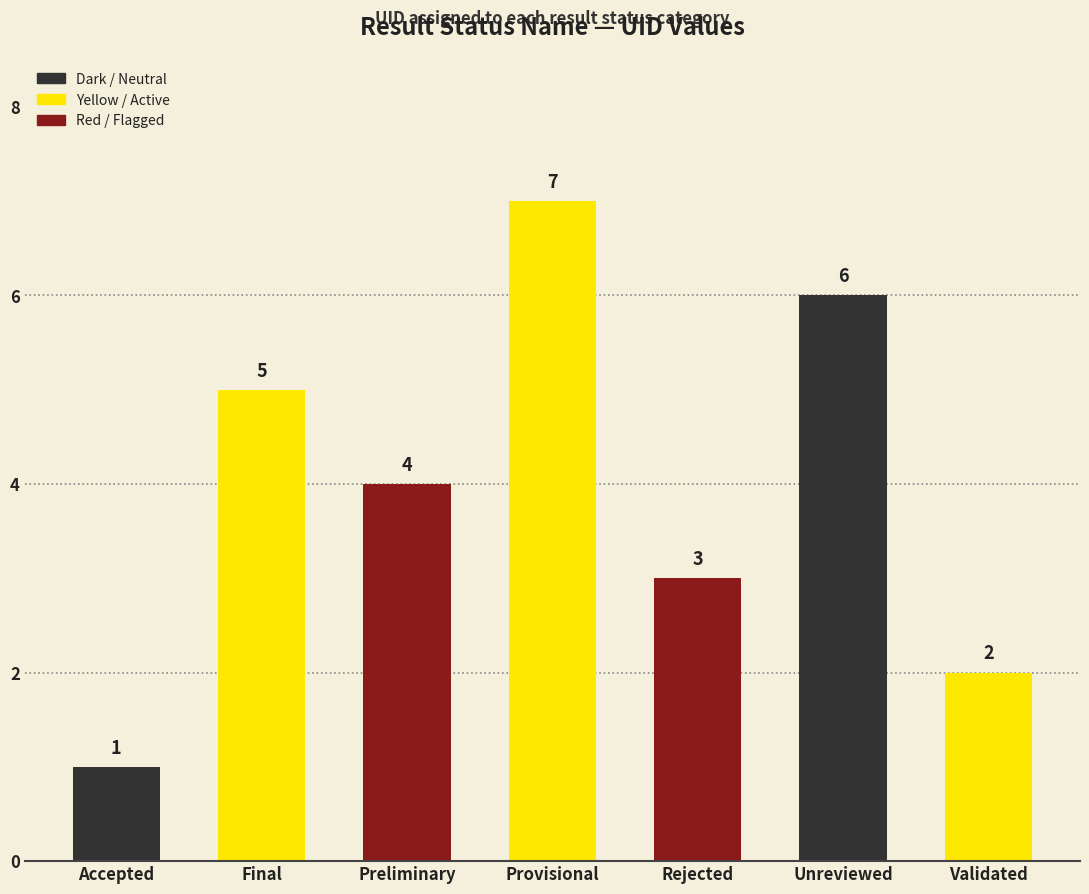

Reading left to right, transcribe all the data shown in this chart.

1	5	4	7	3	6	2